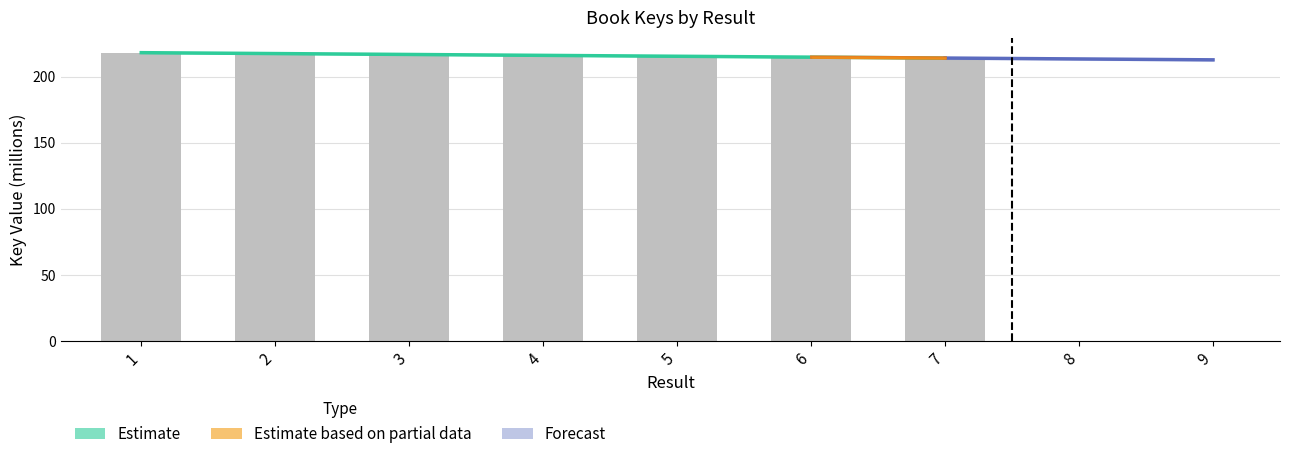

Reading left to right, extract all data points from this chart.

218.2	217.4	217.4	215.3	214.7	214.6	214.6